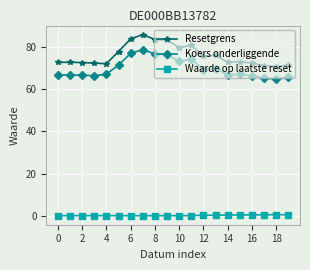

What is the average value of the Koers onderliggende series?

69.9